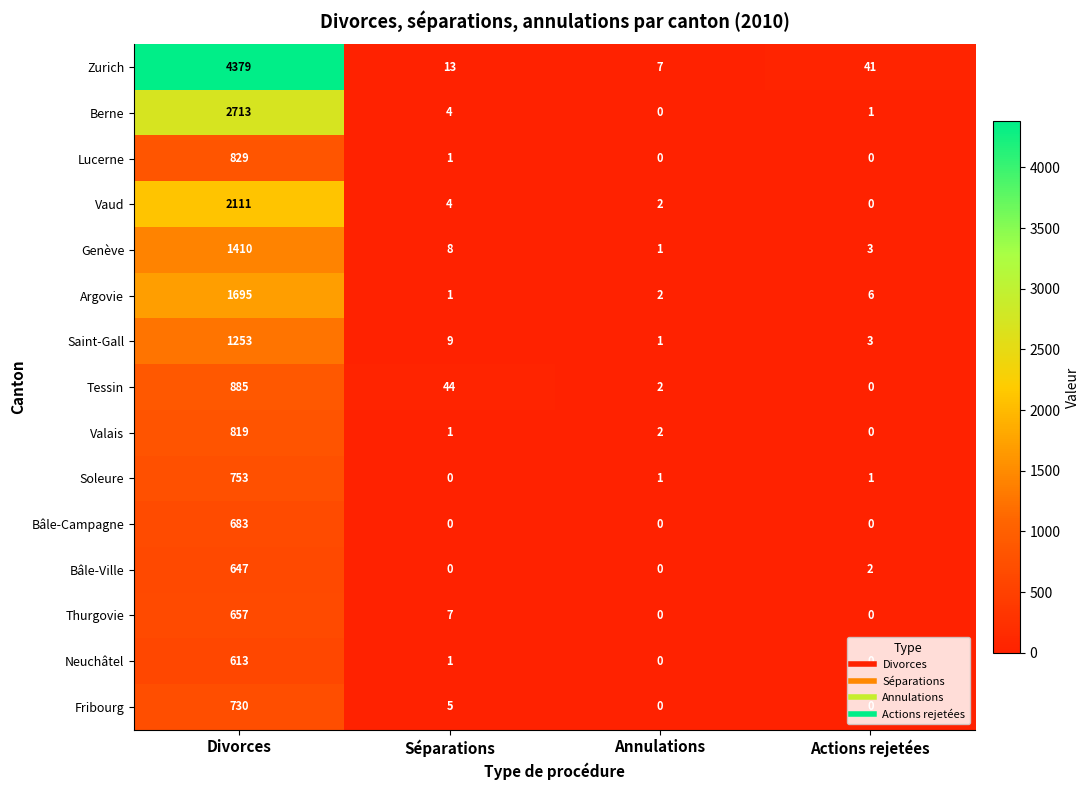

The value of Vaud at Actions rejetées is 0. True or false?

True